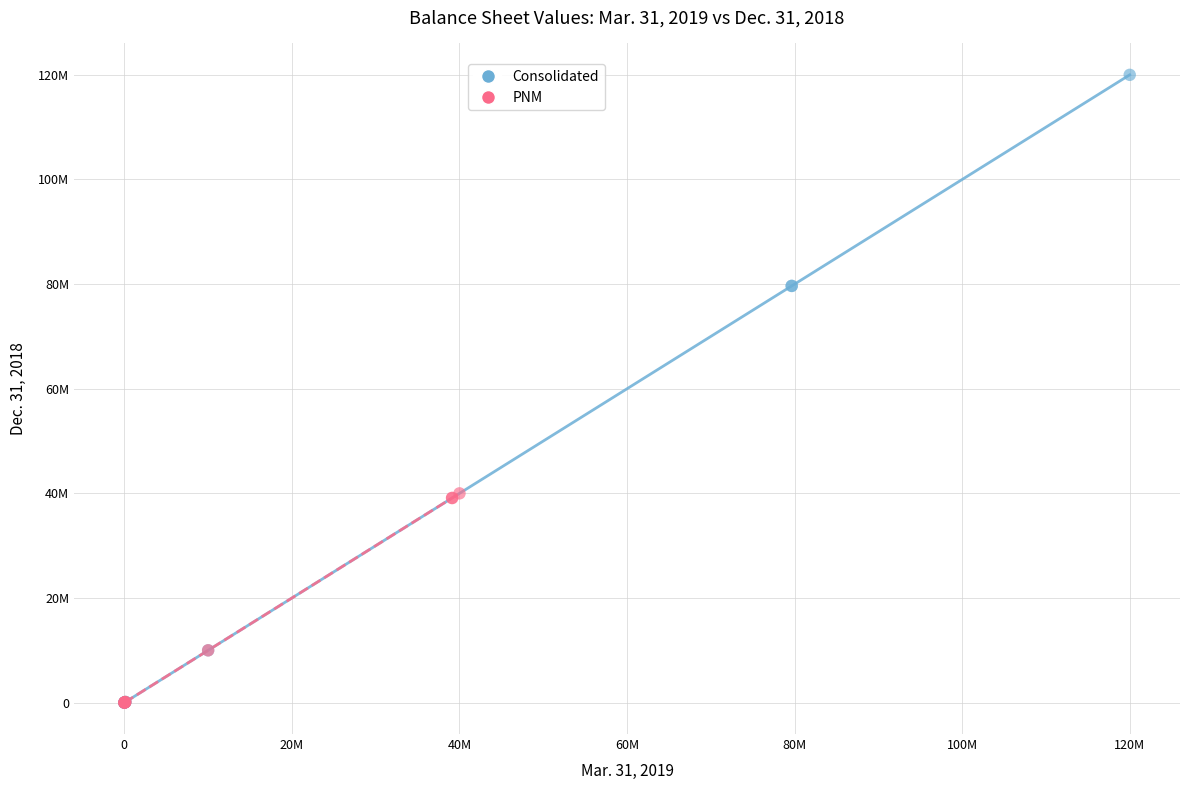

What are all the series names shown in the legend?

Consolidated, PNM